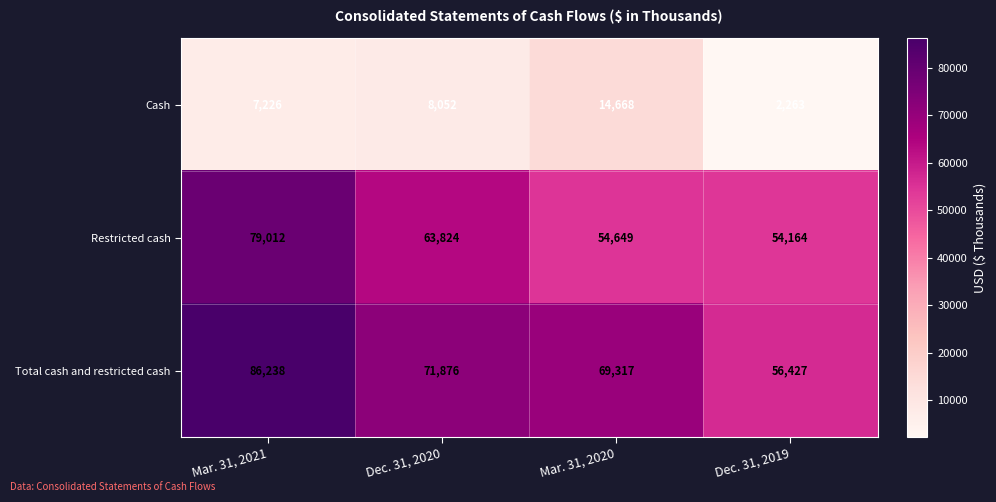

How many distinct data groups are displayed?

3